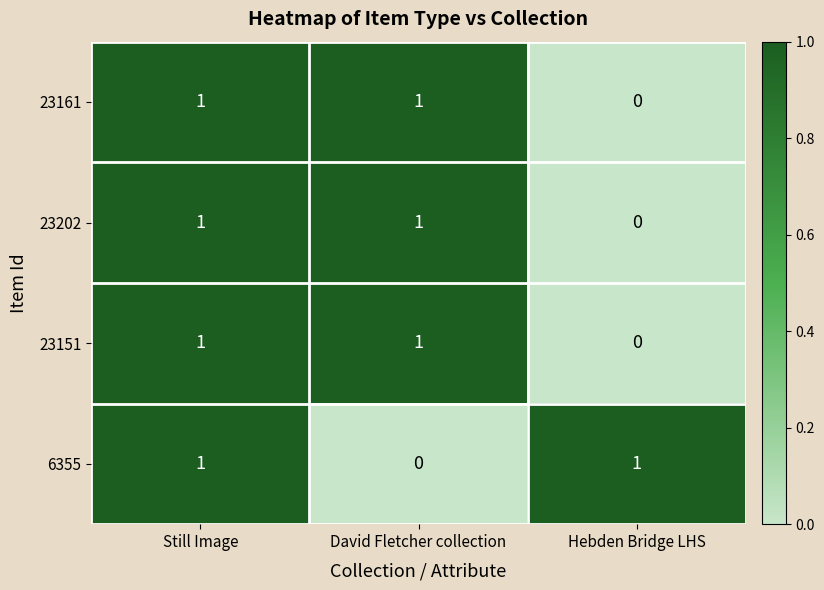

What is the total value across all series at David Fletcher collection?

3